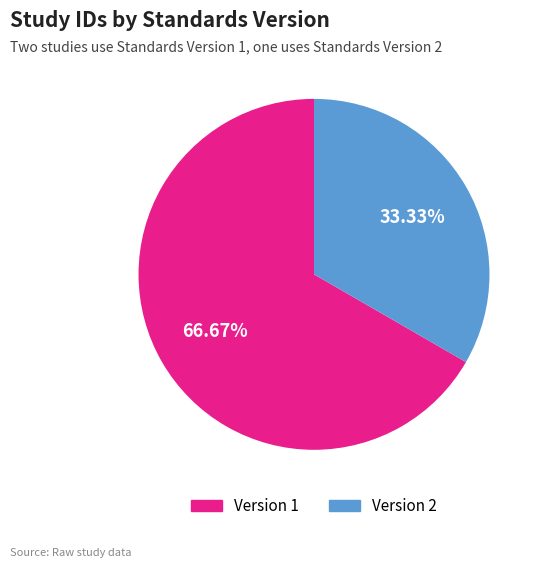

Is there any slice that represents more than half of the pie?

Yes